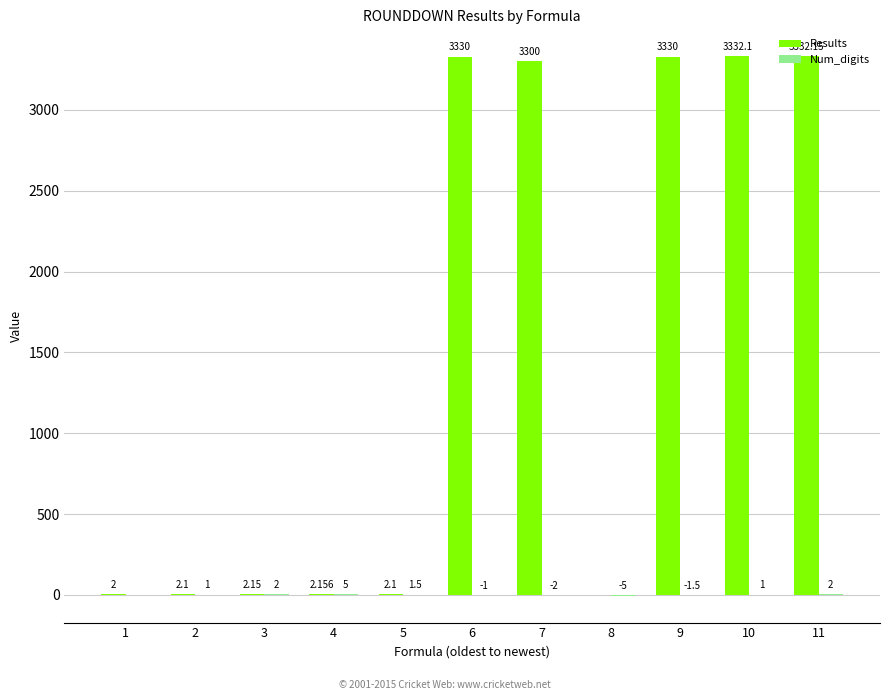

Which series changed the most between 8 and 11?

Results